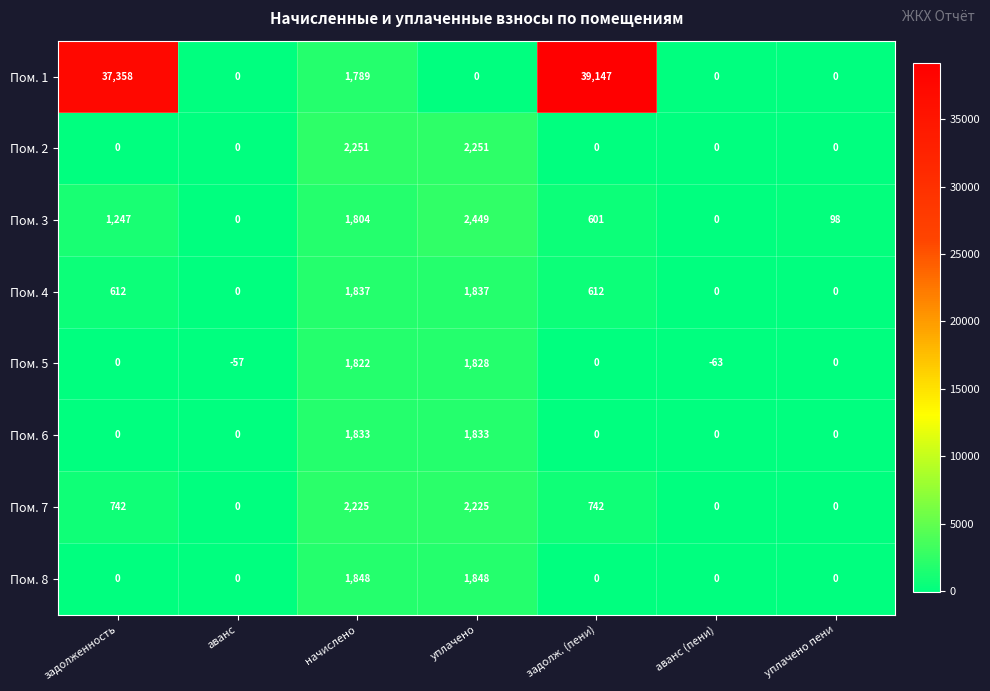

At which label is Пом. 3 closest to 1224?

задолженность